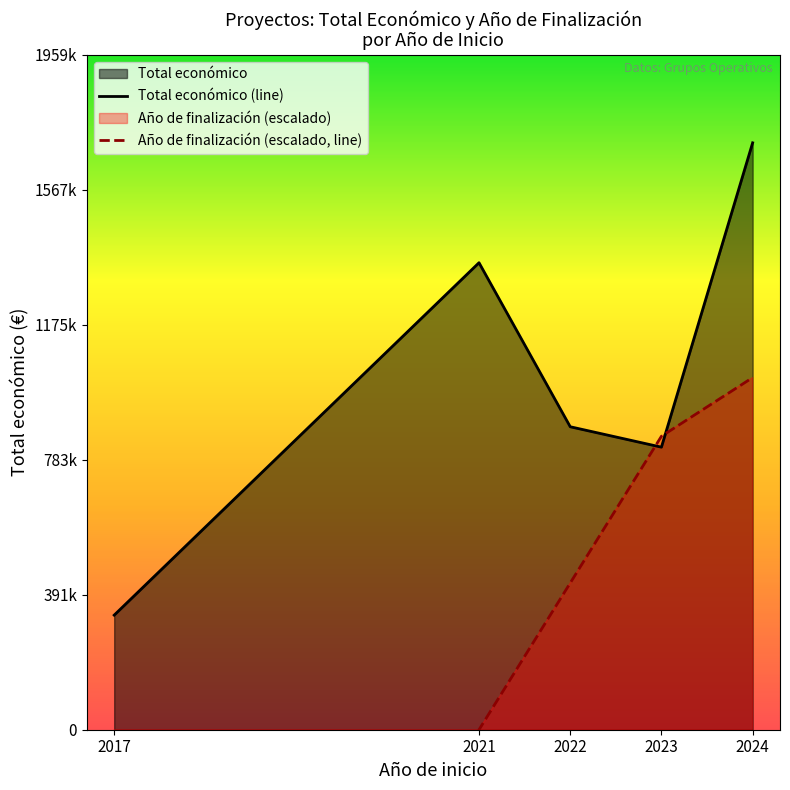

How many values in the Año de finalización (escalado, line) series exceed 425923?

3